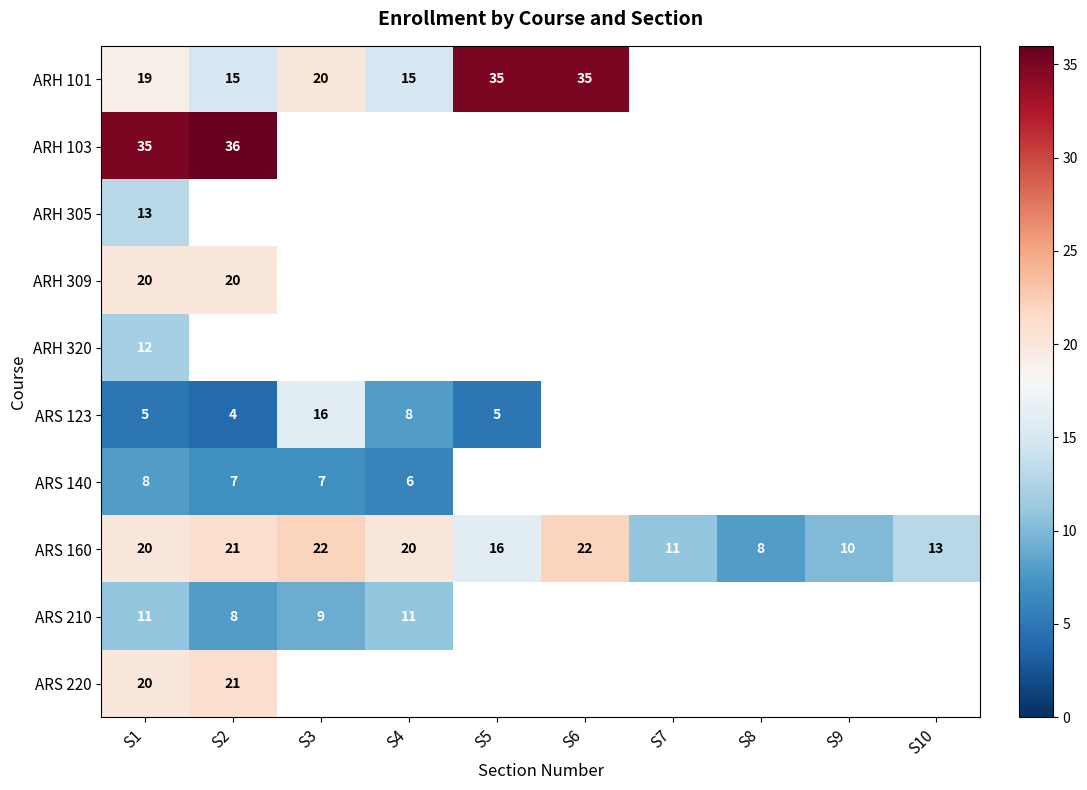

What is the sum of the ARS 123 values at S2 and S5?

9